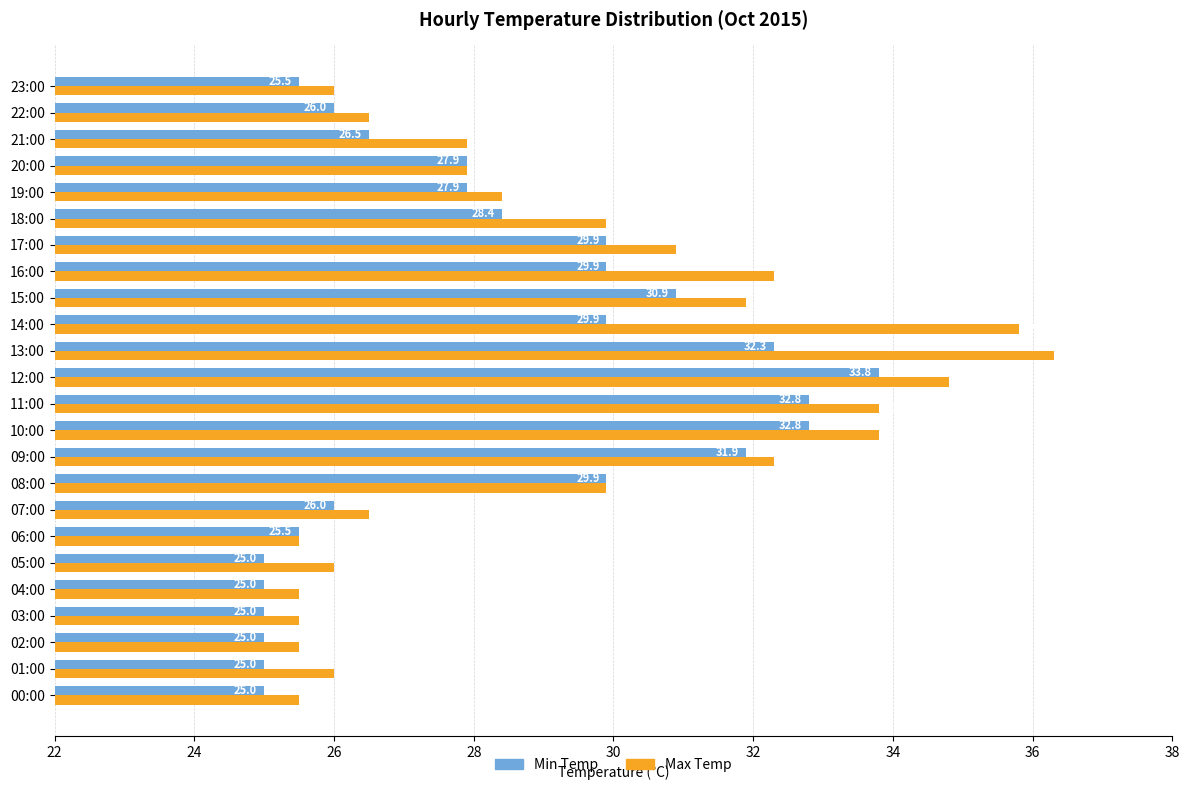

What is the approximate value of Max Temp at 18:00?

29.9